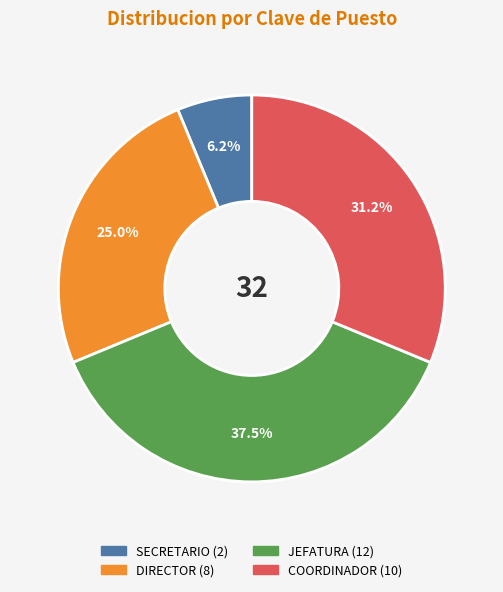

Is there any slice that represents more than half of the pie?

No